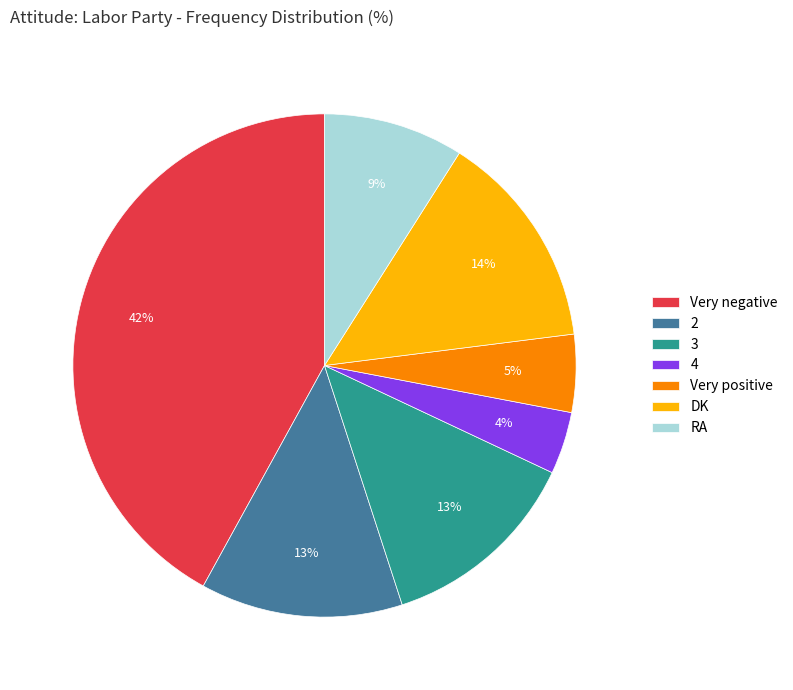

True or false: Very negative accounts for 42% of the total.

True